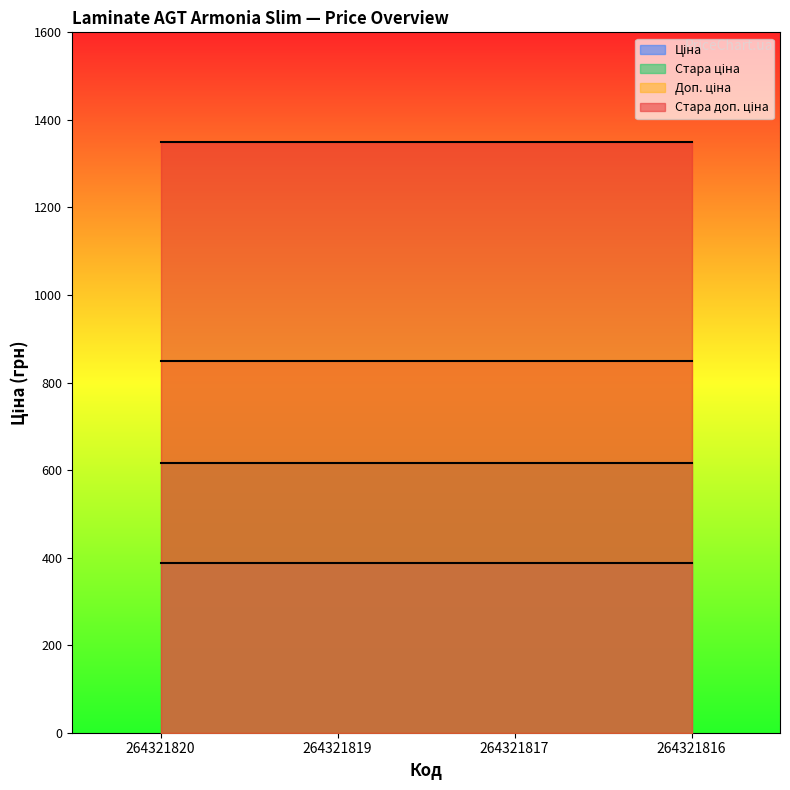

Is the value of Доп. ціна at 264321819 greater than the value of Стара ціна at 264321816?

Yes